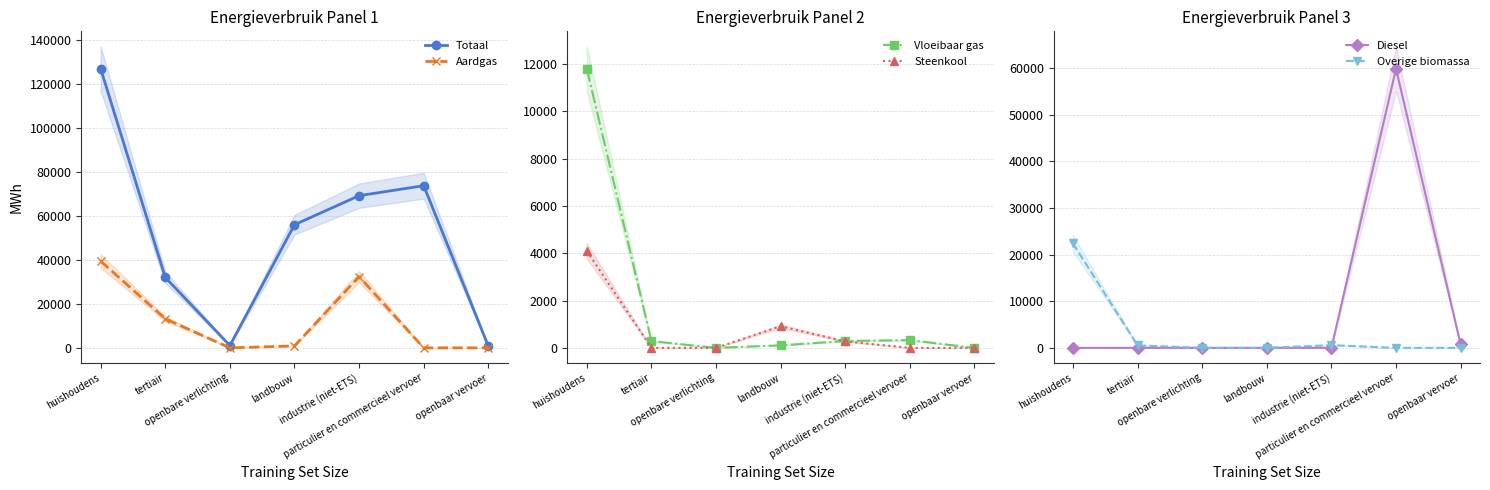

In Steenkool, how many points are higher than both neighbors (excluding endpoints)?

1